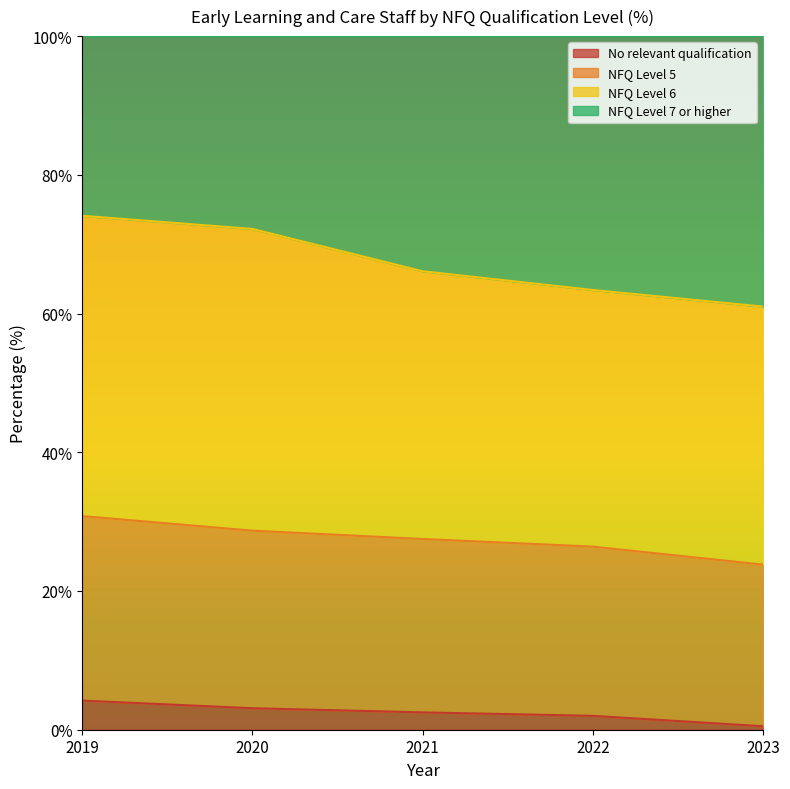

True or false: No relevant qualification has a value of 3.1 at 2020.

True